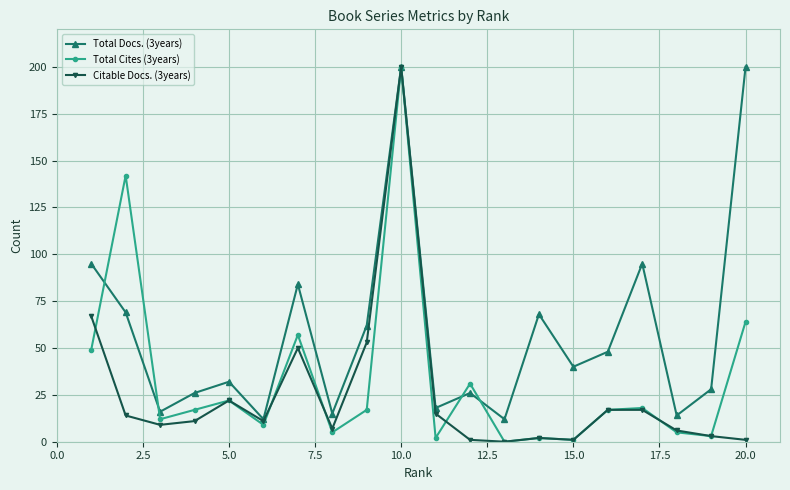

What is the sum of all Total Docs. (3years) values?

1160